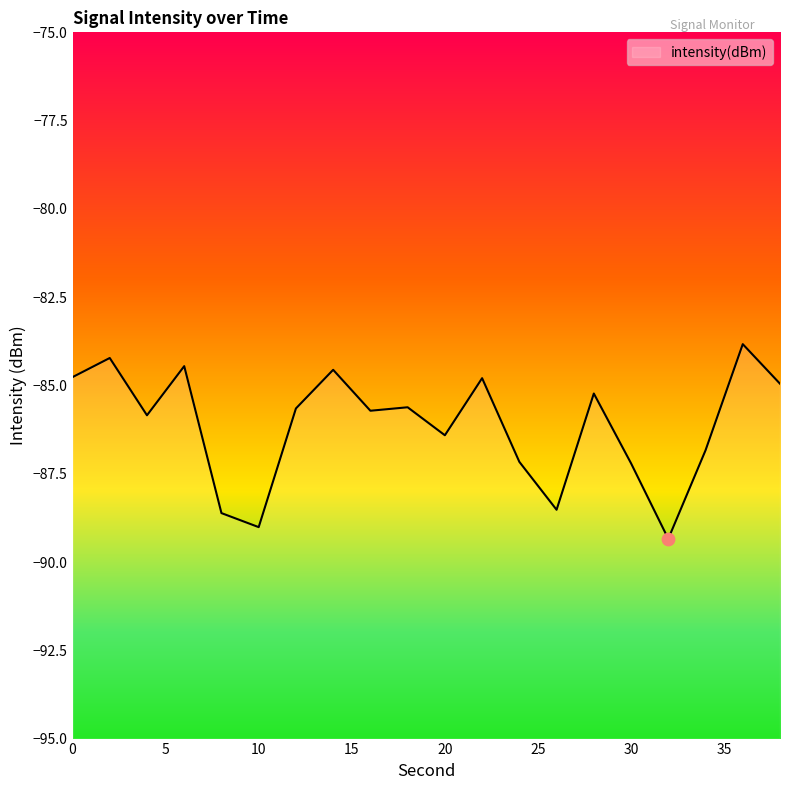

What is the change in value from 4 to 10?

-3.2